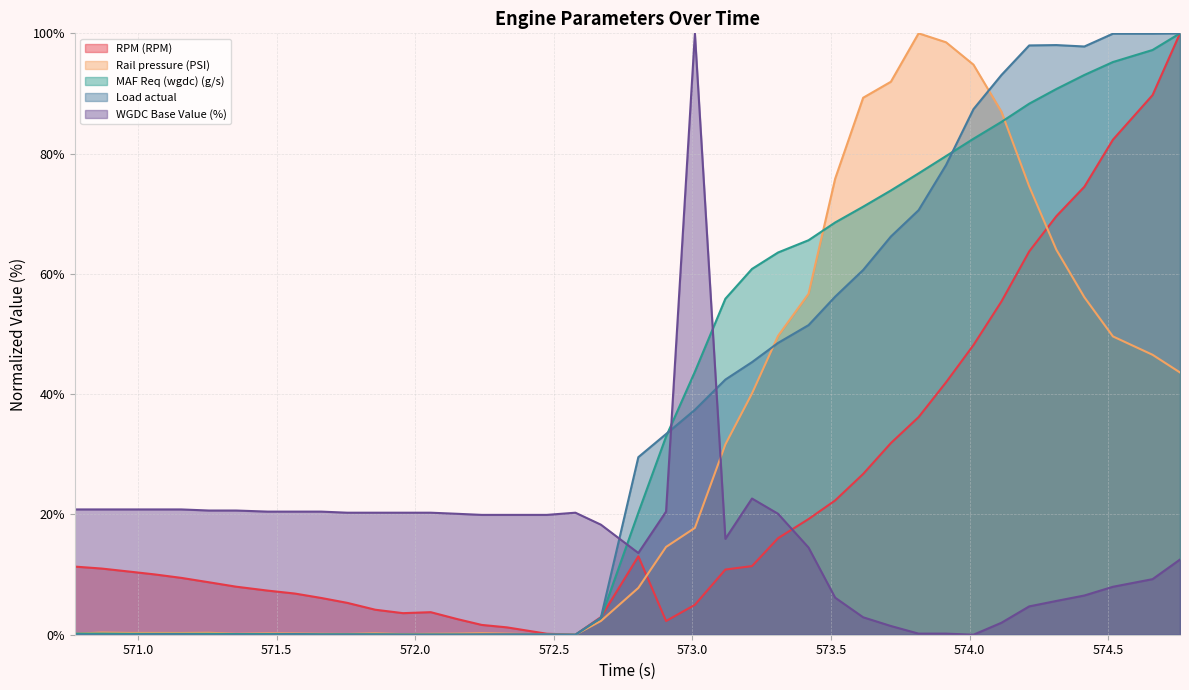

Is the value of WGDC Base Value (%) at 572.475 greater than the value of Rail pressure (PSI) at 573.119?

No